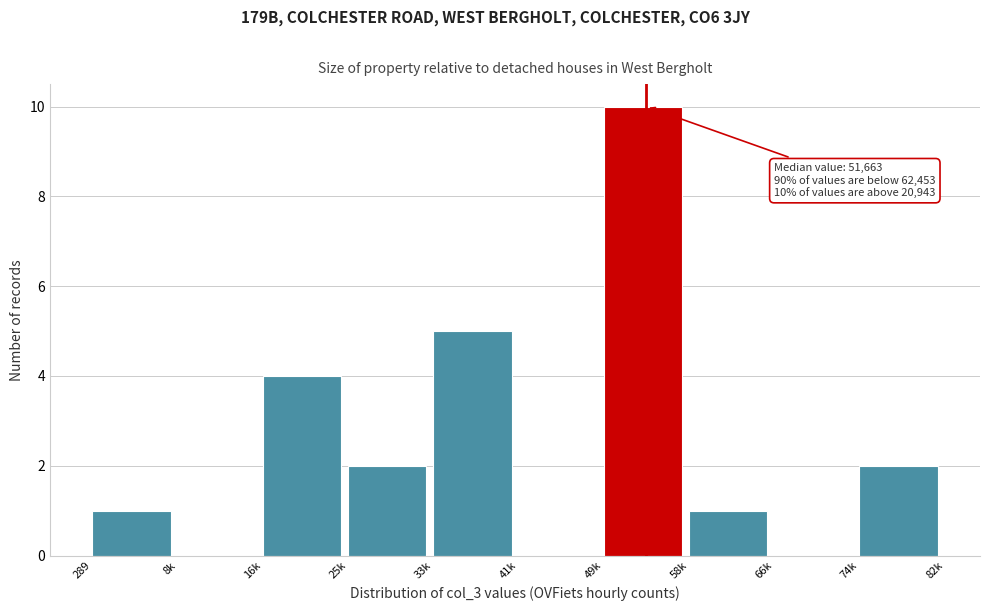

Reading left to right, transcribe all the data shown in this chart.

289=1	8k=0	16k=4	25k=2	33k=5	41k=0	49k=10	58k=1	66k=0	74k=2